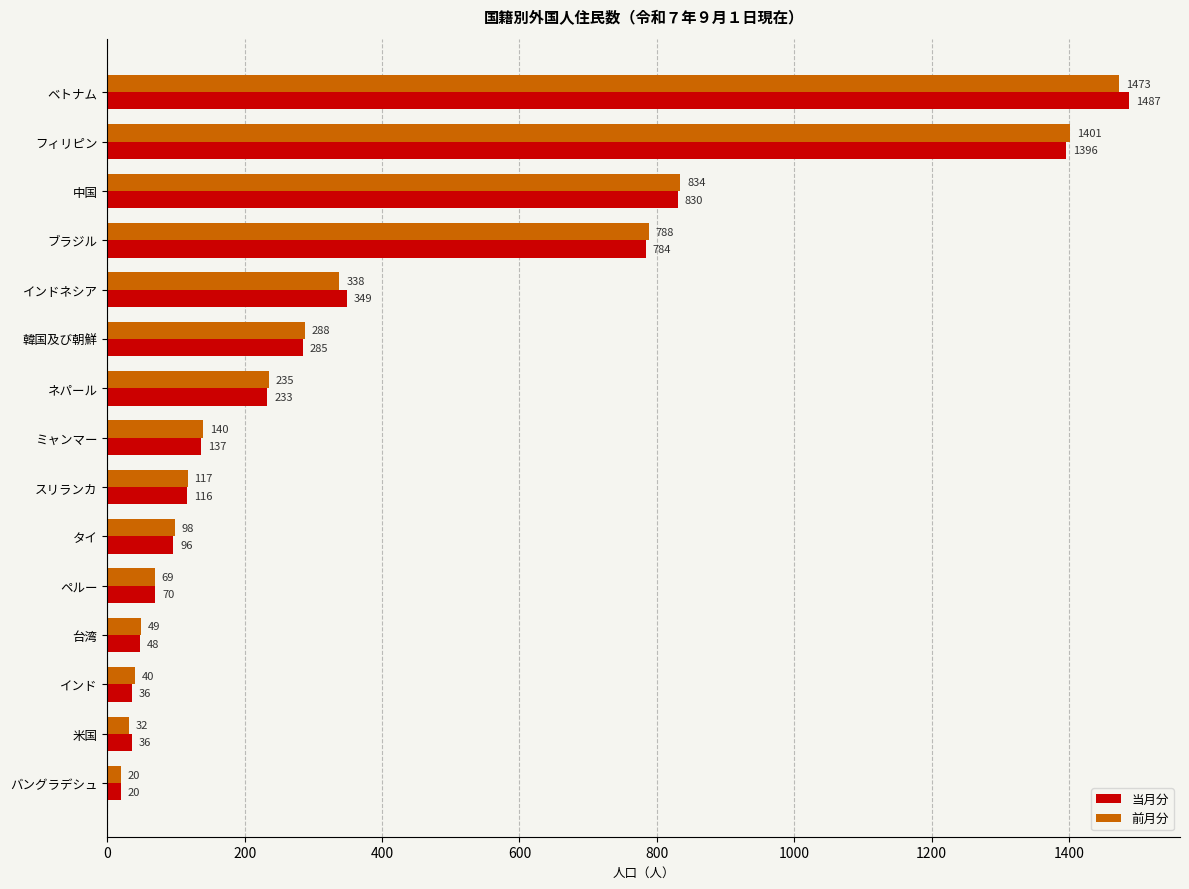

What is the difference between the second highest and second lowest values in the 前月分 series?

1369